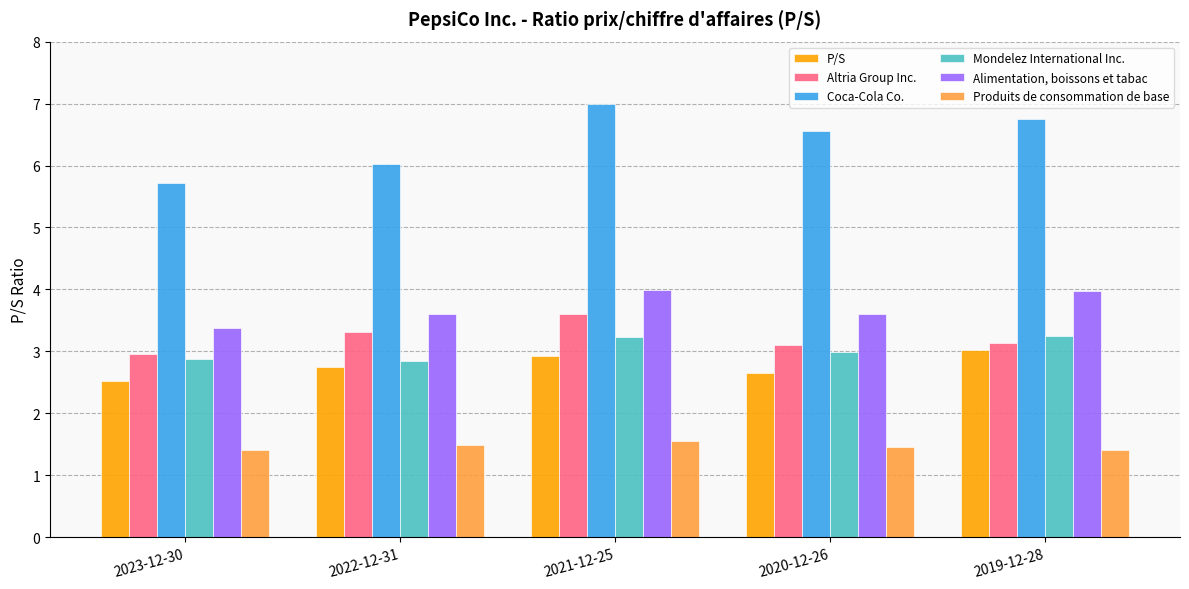

At how many categories does at least one series exceed 2?

5